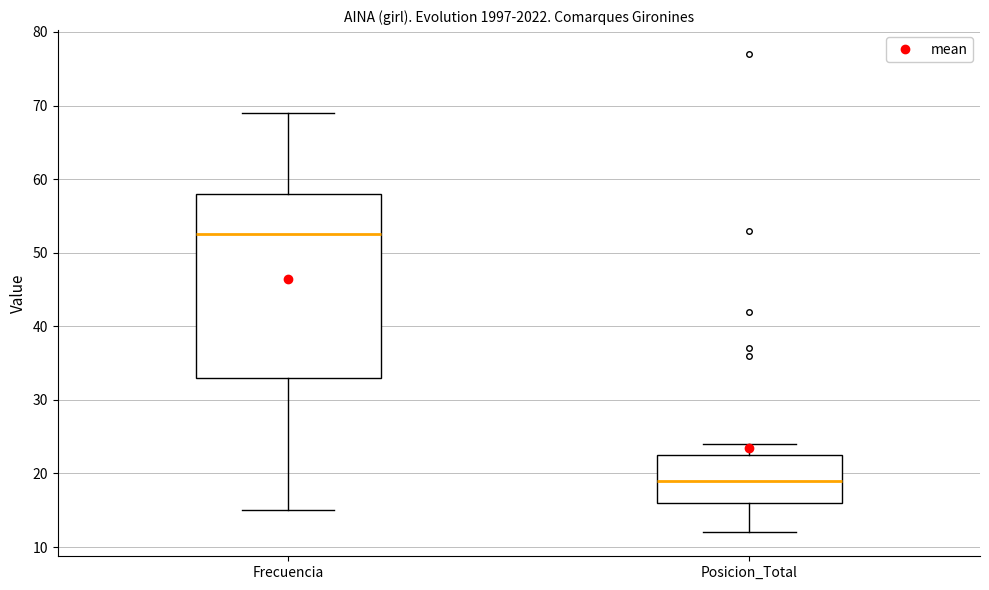

Reading left to right, read every box against the y-axis: the position of its median line, the range the box covers, and the ends of its whiskers. The values are not printed on the chart, so give them approximately, as read against the axis.

Frecuencia: median 53, box 33 to 58, whiskers 15 to 69
Posicion_Total: median 19, box 16 to 23, whiskers 12 to 24